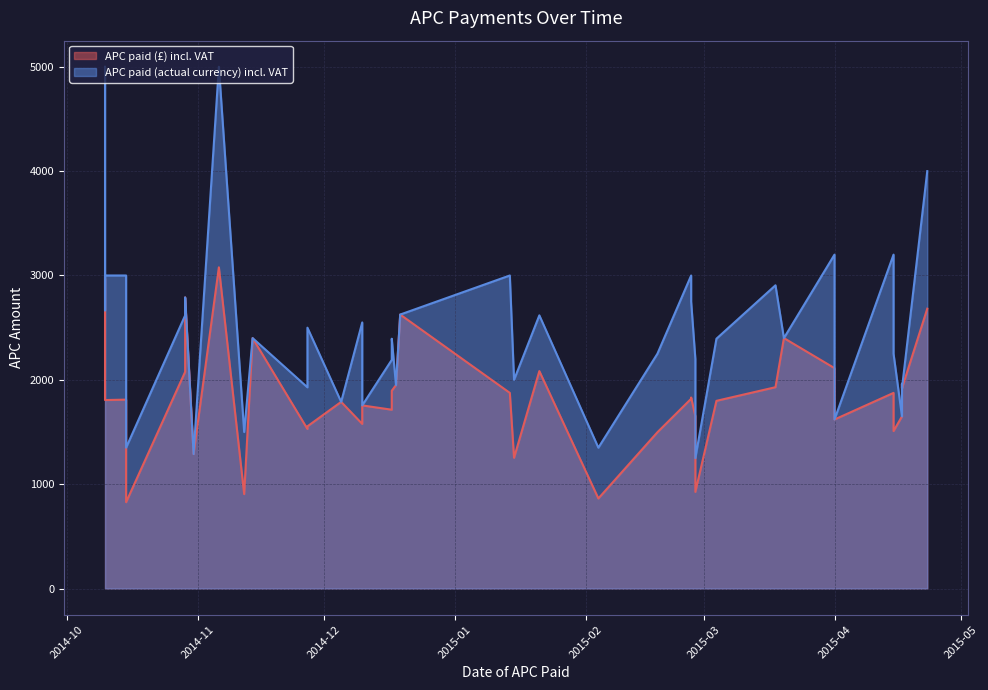

True or false: APC paid (actual currency) incl. VAT has a value of 2400.0 at 2015-03-20.

True